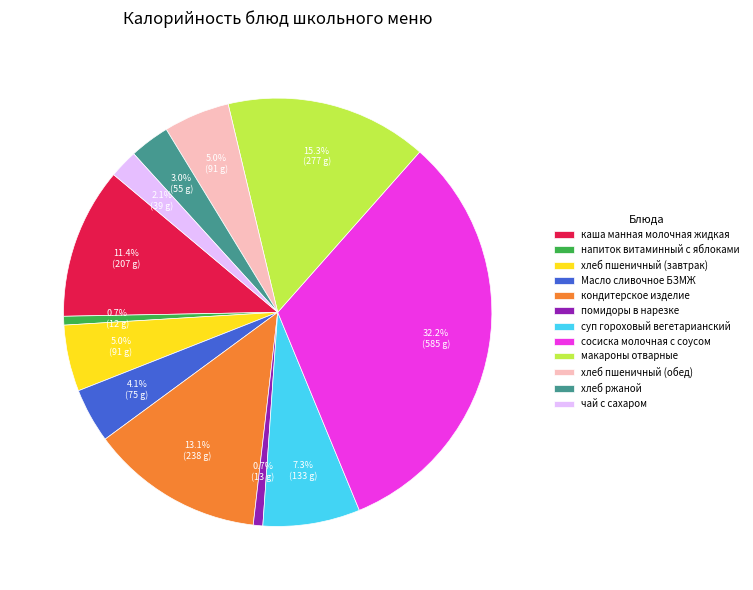

To the nearest percent, what is the difference between the largest and smallest slice percentages?

32%